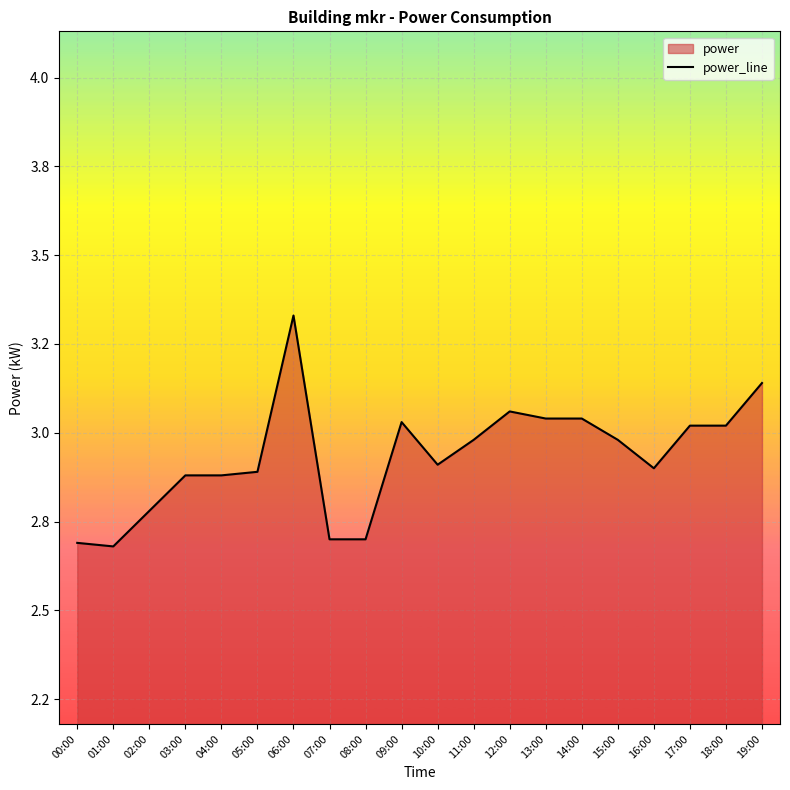

Rank the categories by value from lowest to highest.

01:00, 00:00, 07:00, 08:00, 02:00, 03:00, 04:00, 05:00, 16:00, 10:00, 11:00, 15:00, 17:00, 18:00, 09:00, 13:00, 14:00, 12:00, 19:00, 06:00